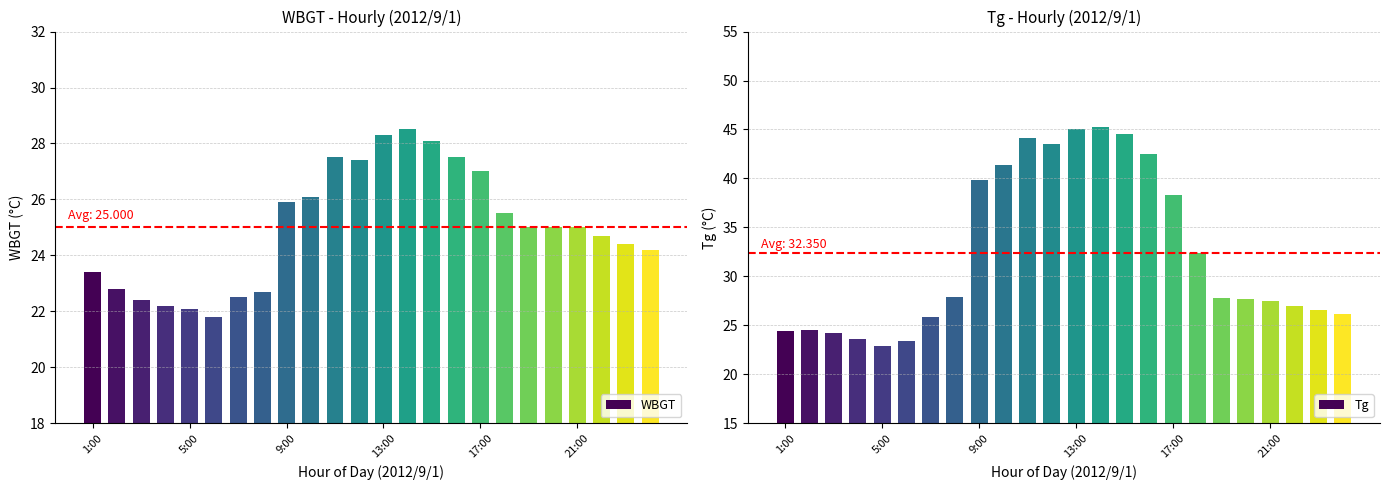

What is the difference between the second highest and minimum values in the WBGT series?

6.5